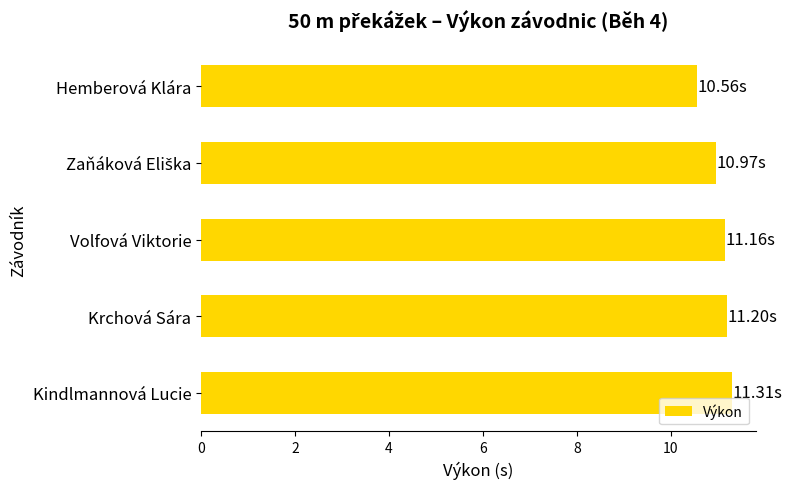

Where is the data nearest to the value 10?

Hemberová Klára